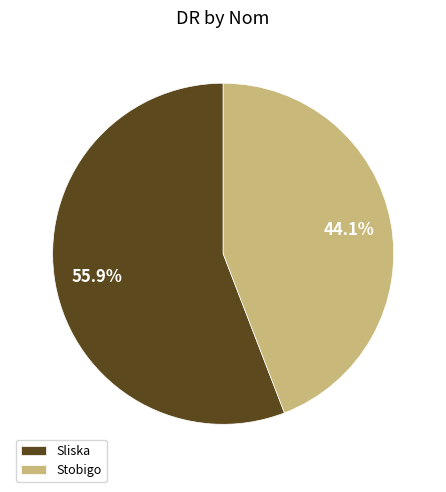

True or false: Sliska accounts for 56% of the total.

True